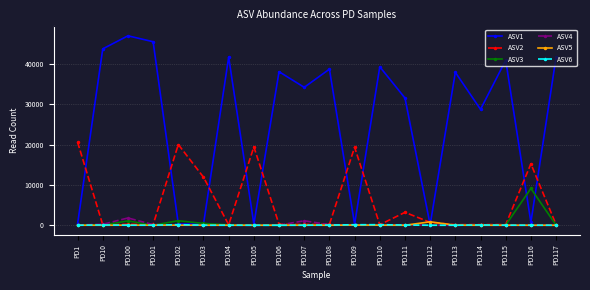

How many values in the ASV4 series are below 11?

9